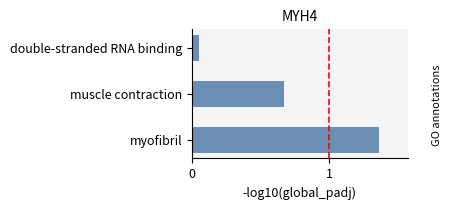

What is the change in value from myofibril to muscle contraction?

-0.7